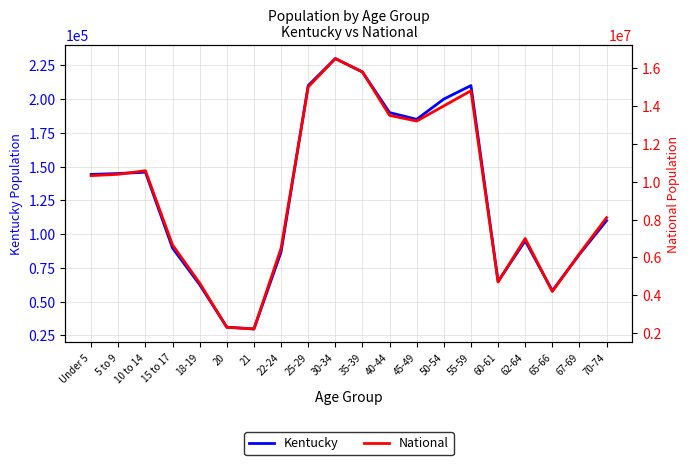

True or false: Kentucky has a value of 144859 at 5 to 9.

True